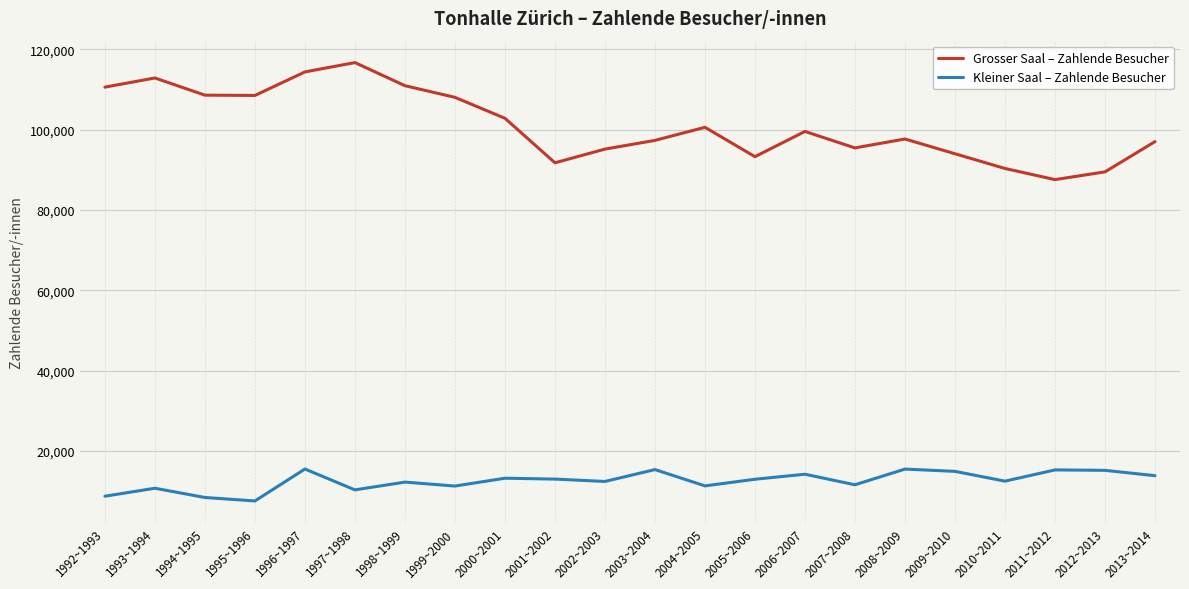

What is the maximum value shown in the chart?

116716